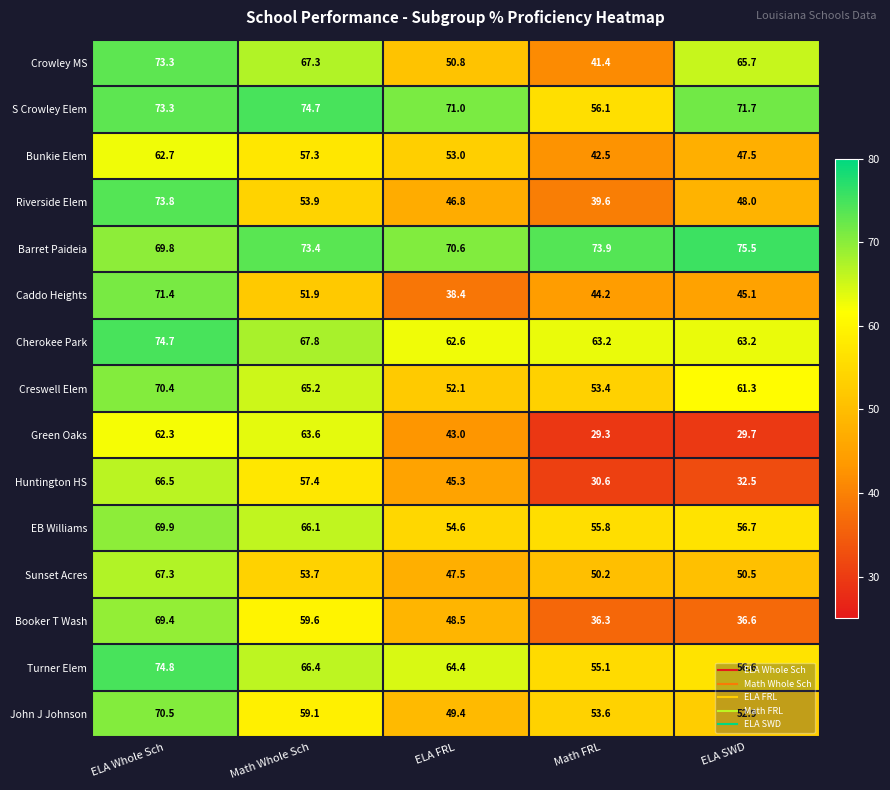

What is the highest value of the Riverside Elem series?

73.8